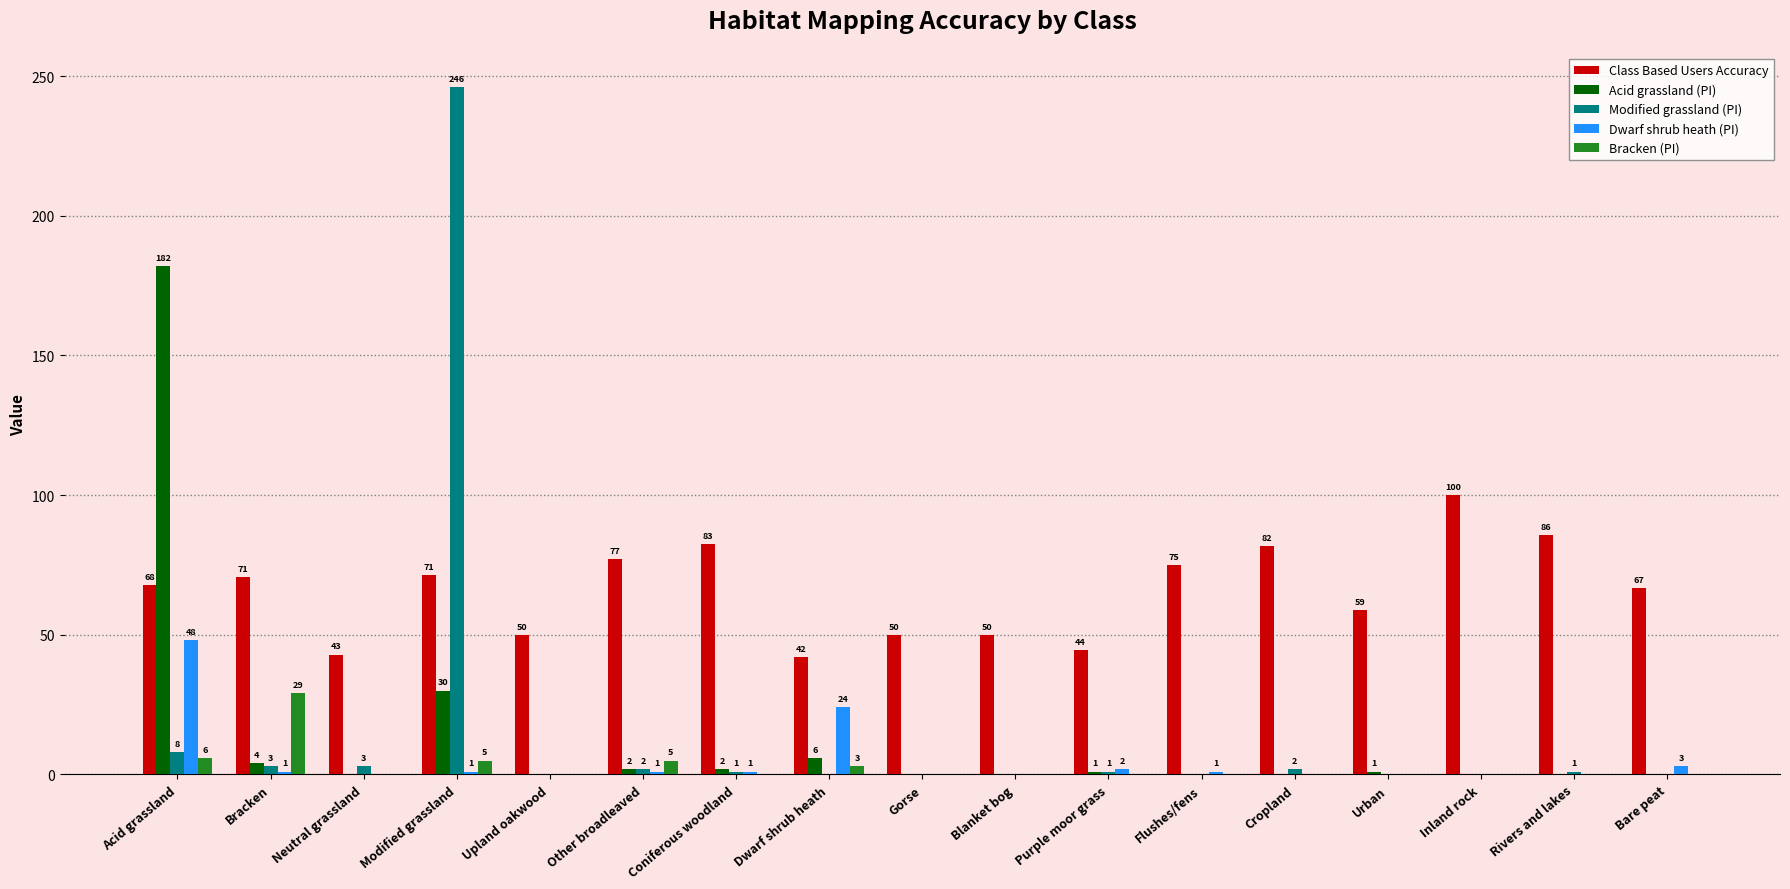

Which label corresponds to the largest value in the chart?

Modified grassland